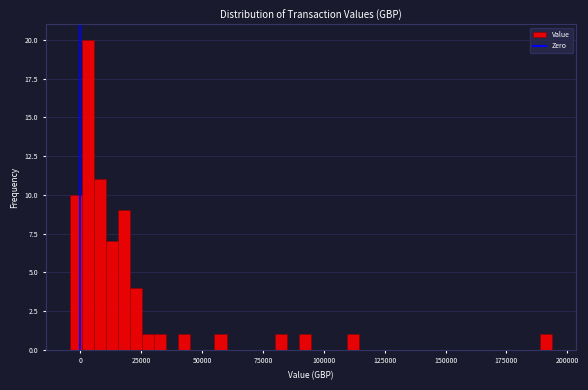

Around what value on the x-axis is the tallest bar? Give the approximate position of its centre, as read against the axis.

5000